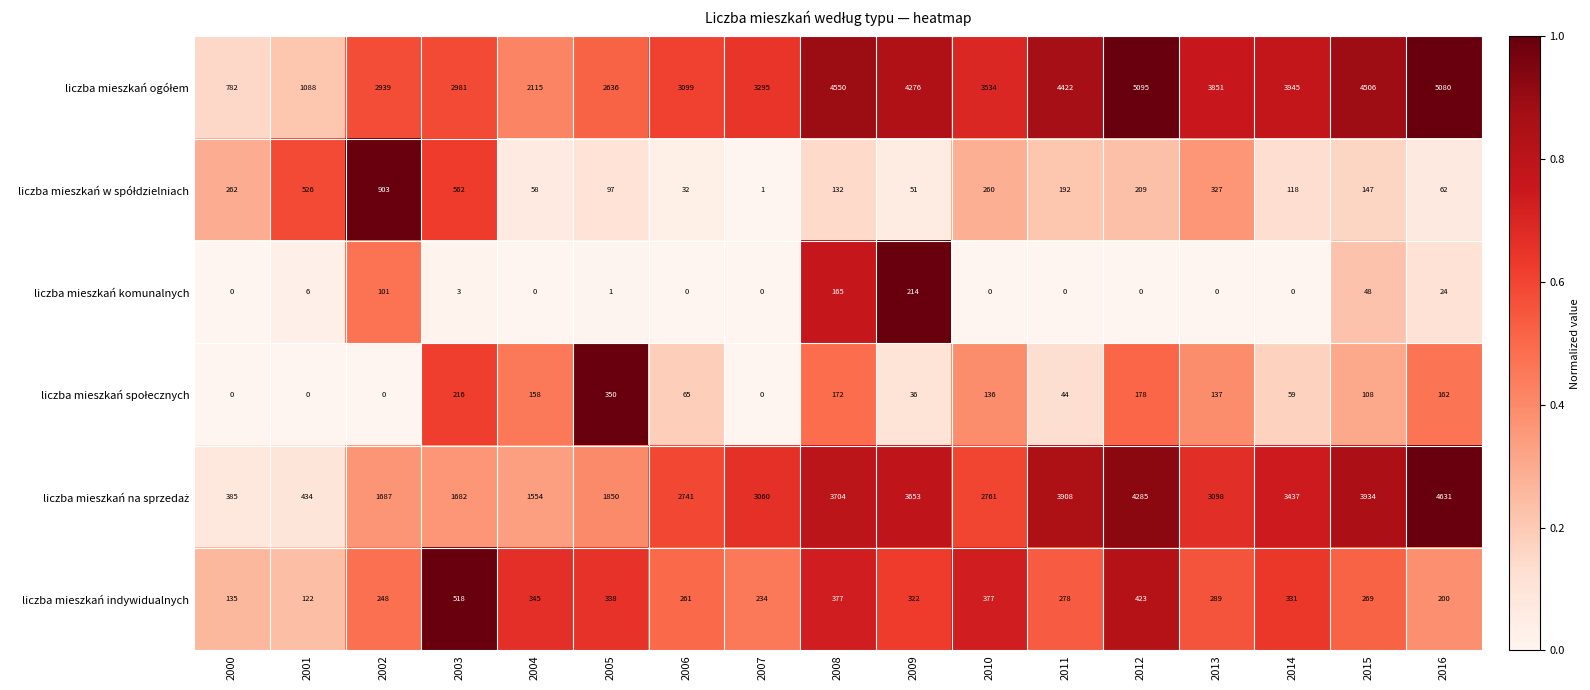

What is the average value of the liczba mieszkań komunalnych series?

33